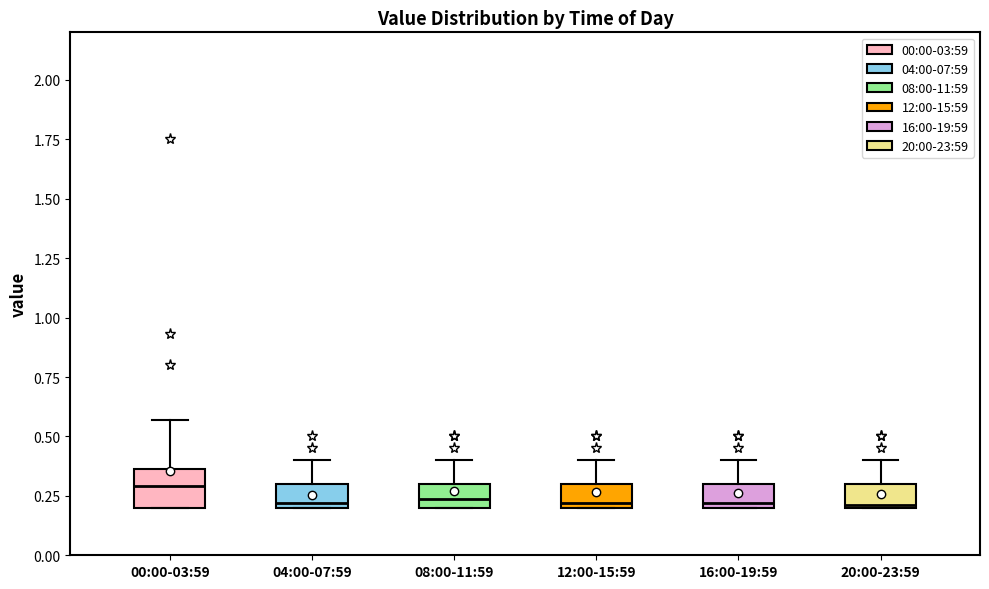

Reading left to right, read every box against the y-axis: the position of its median line, the range the box covers, and the ends of its whiskers. The values are not printed on the chart, so give them approximately, as read against the axis.

00:00-03:59: median 0.30, box 0.20 to 0.35, whiskers 0.20 to 0.55
04:00-07:59: median 0.20 (just above the box's lower edge), box 0.20 to 0.30, whiskers 0.20 to 0.40
08:00-11:59: median 0.25, box 0.20 to 0.30, whiskers 0.20 to 0.40
12:00-15:59: median 0.20 (just above the box's lower edge), box 0.20 to 0.30, whiskers 0.20 to 0.40
16:00-19:59: median 0.20 (just above the box's lower edge), box 0.20 to 0.30, whiskers 0.20 to 0.40
20:00-23:59: median 0.20, box 0.20 to 0.30, whiskers 0.20 to 0.40